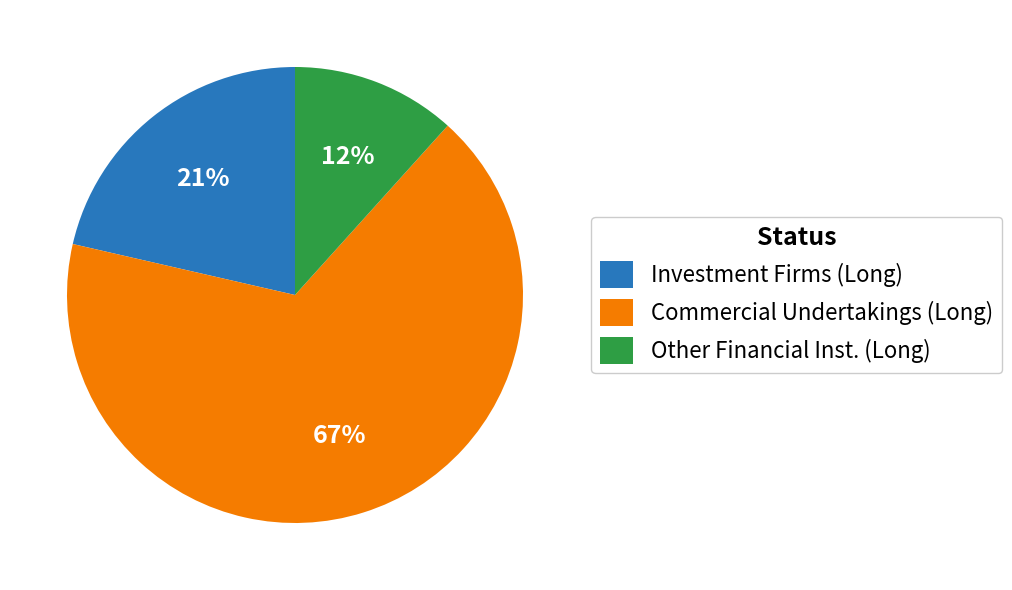

Which has a higher value, Other Financial Inst. (Long) or Commercial Undertakings (Long)?

Commercial Undertakings (Long)